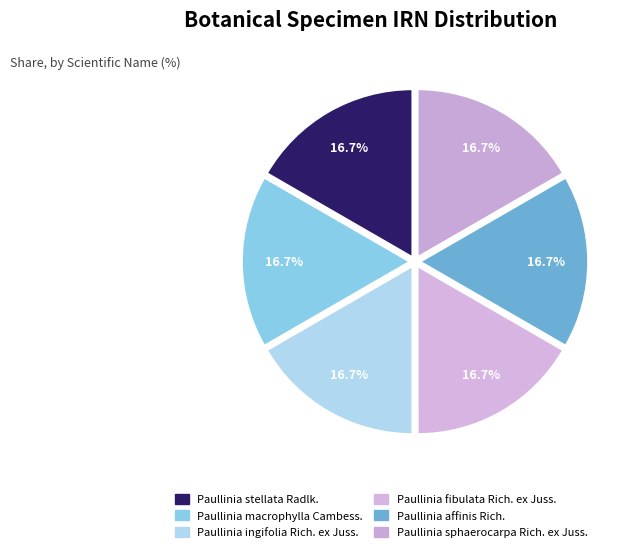

To the nearest percent, what percentage of the pie is Paullinia ingifolia Rich. ex Juss.?

17%